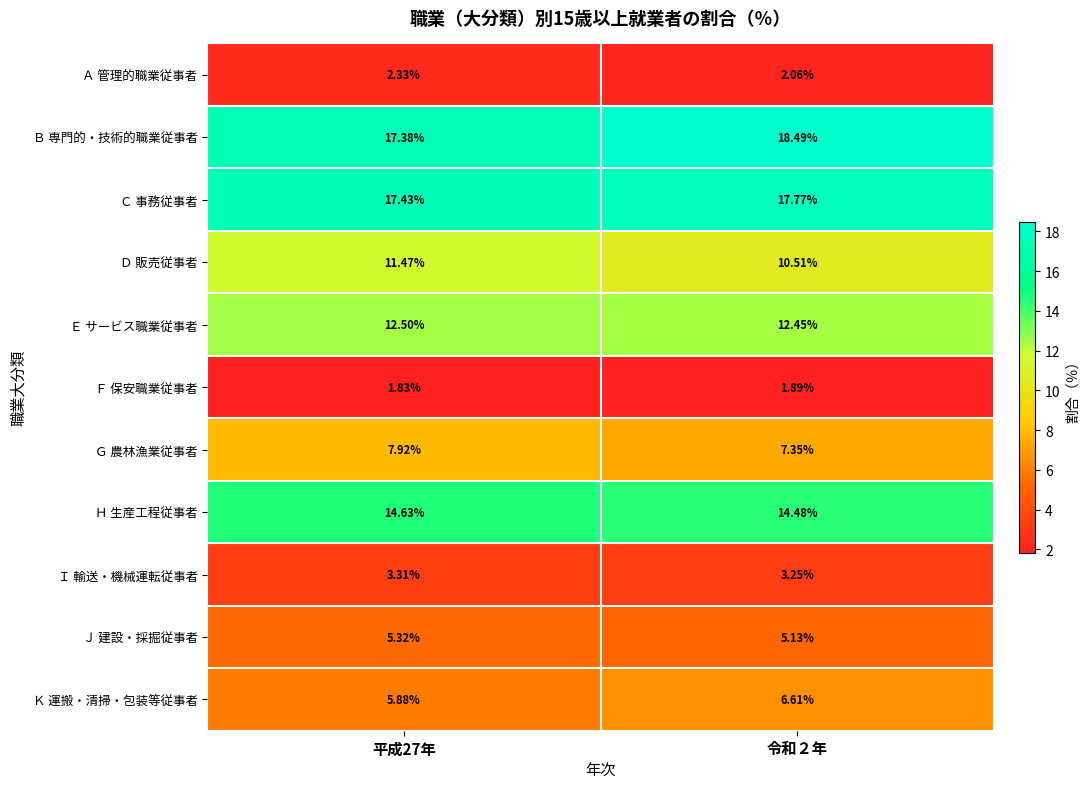

At which category is the sum across all series the highest?

平成27年